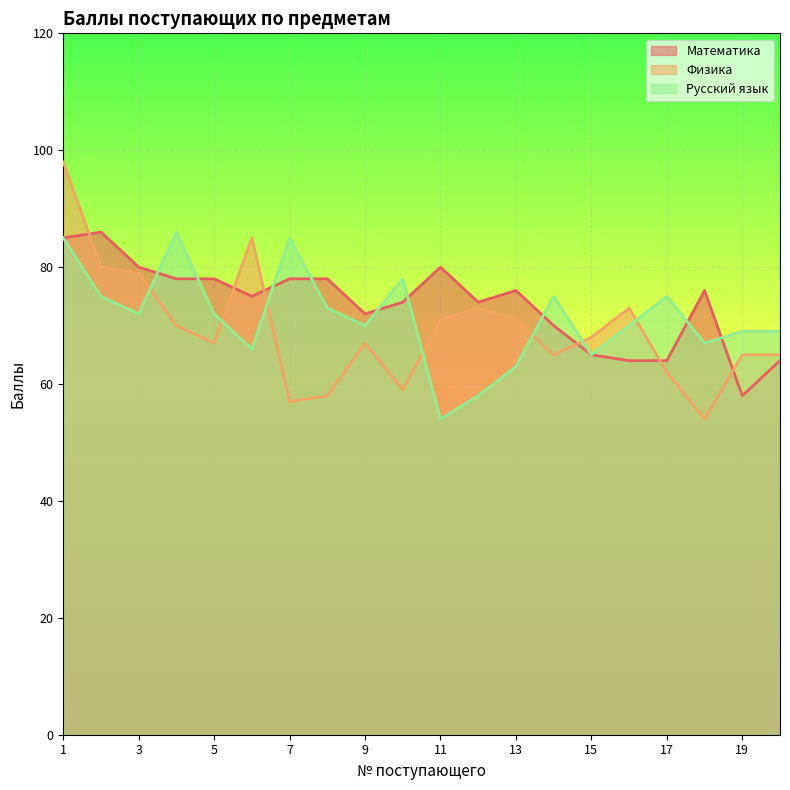

Which series ends up on top after the final intersection of Математика and Физика?

Физика